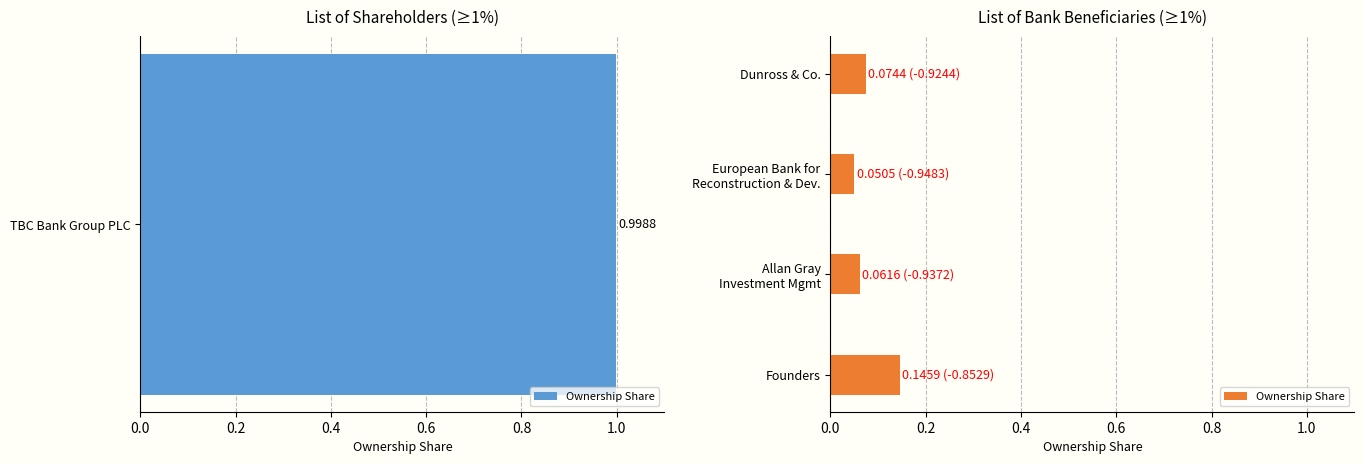

The chart shows a value of 0.1 at Dunross & Co.. True or false?

True